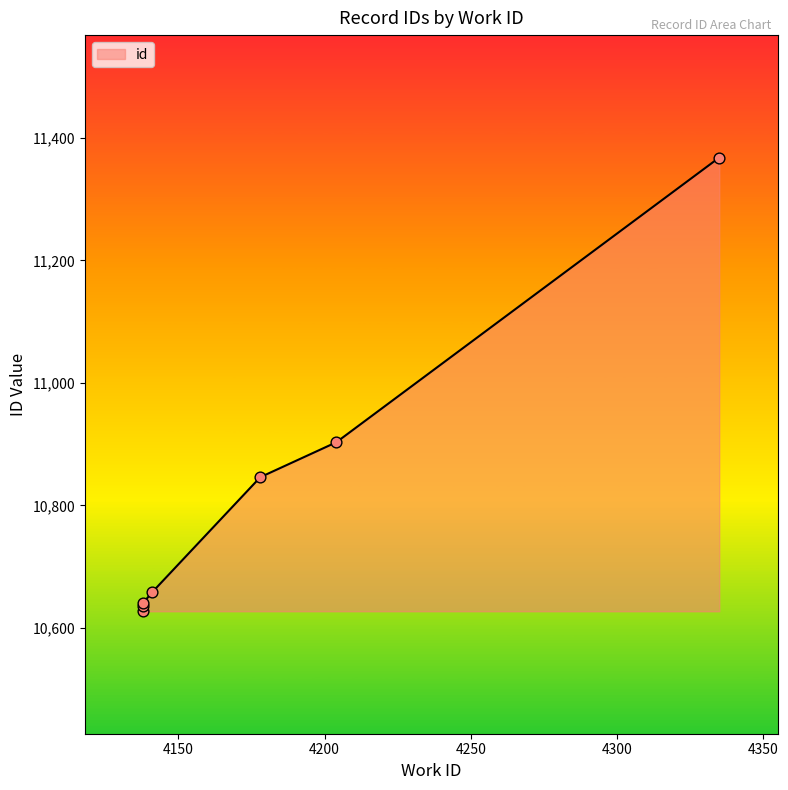

Which has a higher value, 4141 or 4138?

4141